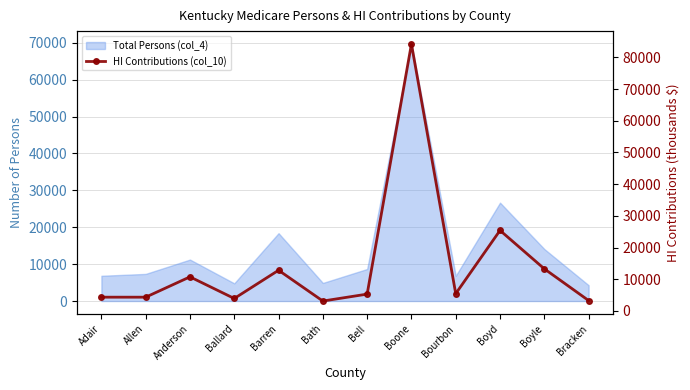

Reading left to right, transcribe all the data shown in this chart.

Adair=4350	Allen=4347	Anderson=10760	Ballard=3936	Barren=12840	Bath=3132	Bell=5315	Boone=84221	Bourbon=5458	Boyd=25411	Boyle=13291	Bracken=3292